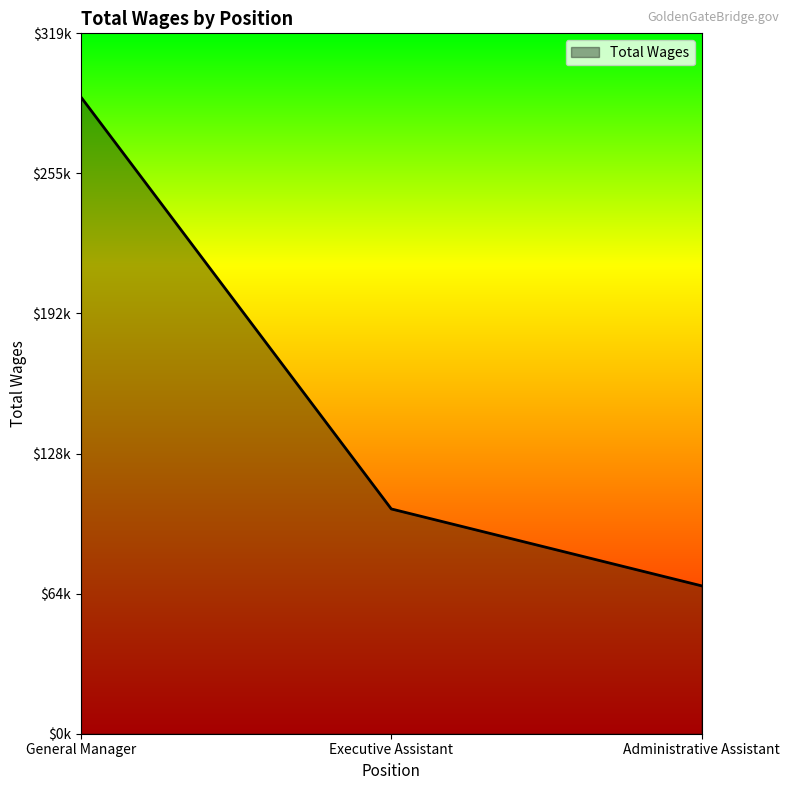

At which label does the data first exceed 102502?

General Manager